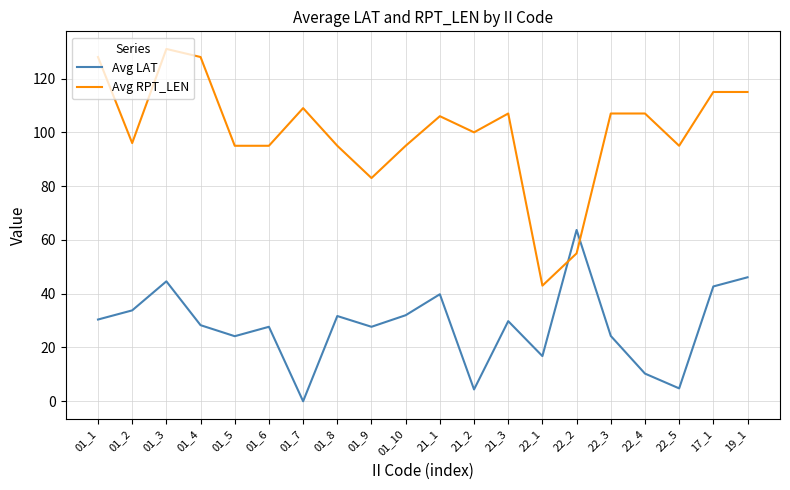

Which series changed the most between 01_1 and 22_3?

Avg RPT_LEN